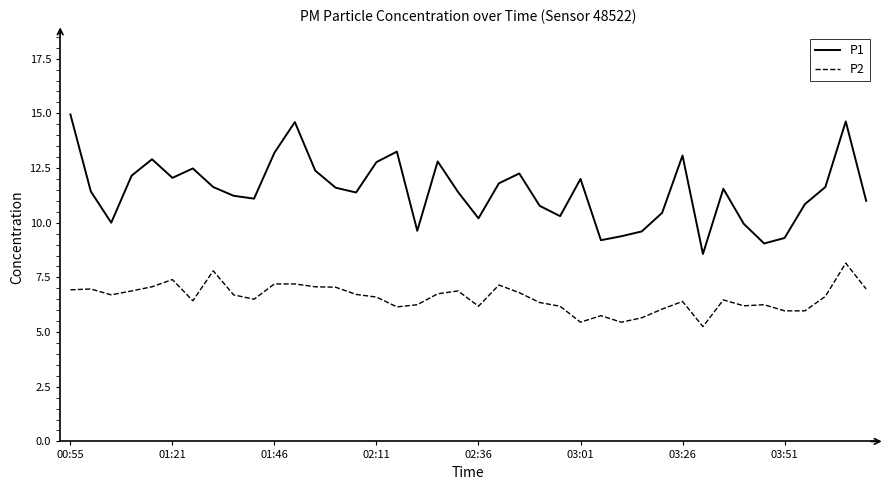

What are all the series names shown in the legend?

P1, P2